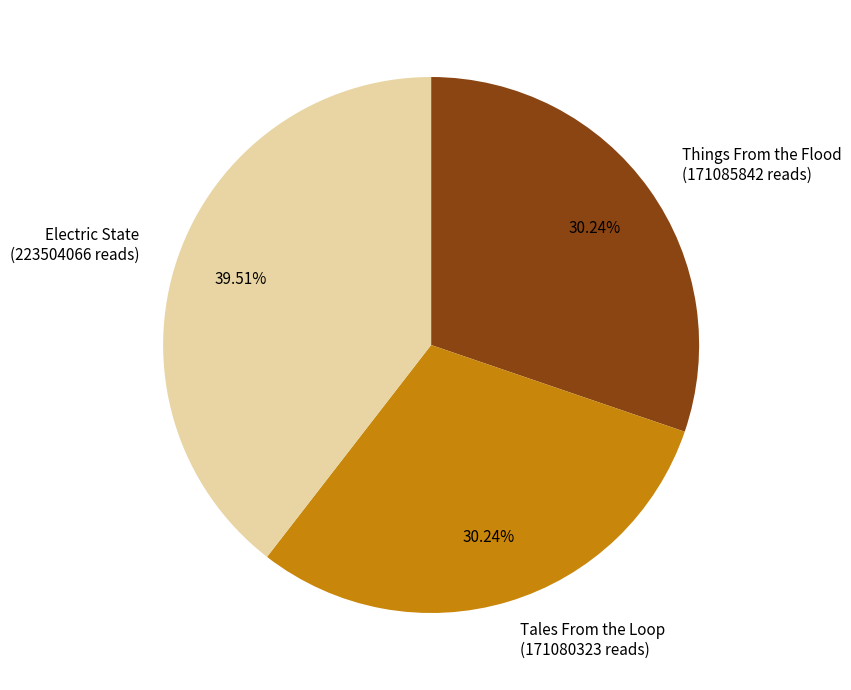

Is the sum of Electric State (223504066 reads) and Tales From the Loop (171080323 reads) greater than half?

Yes